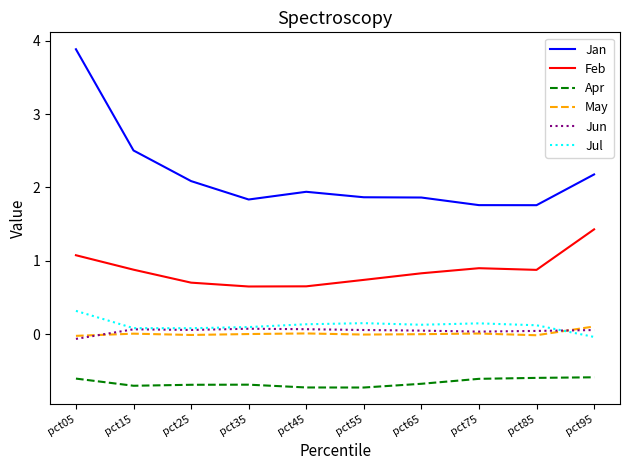

What is the maximum value for Jan?

3.9